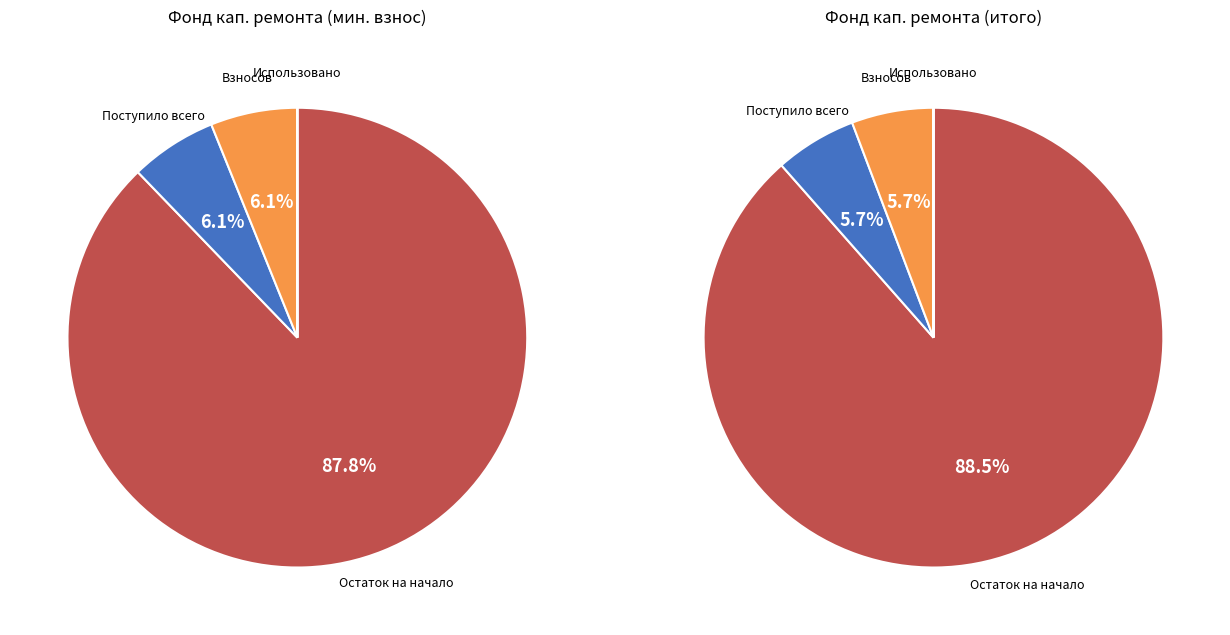

Combined, what portion of the pie is Остаток на начало and Использовано?

87.8%